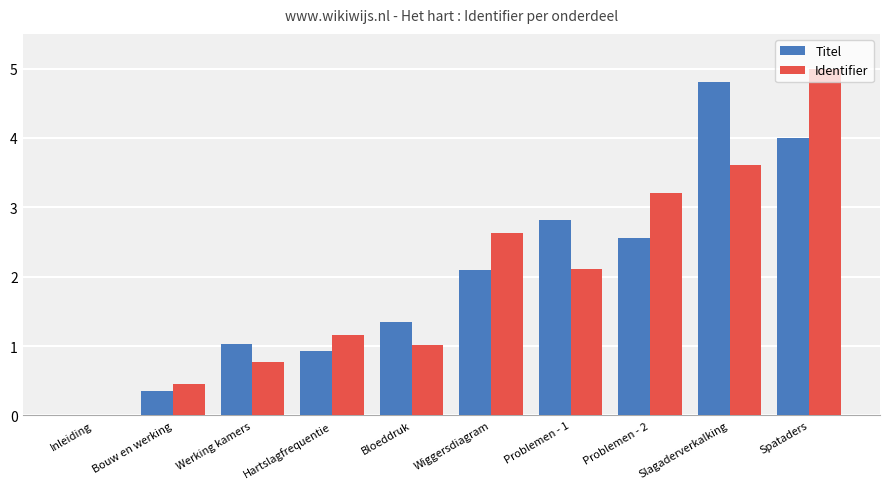

Are the bars grouped side by side (vs. stacked)?

Yes